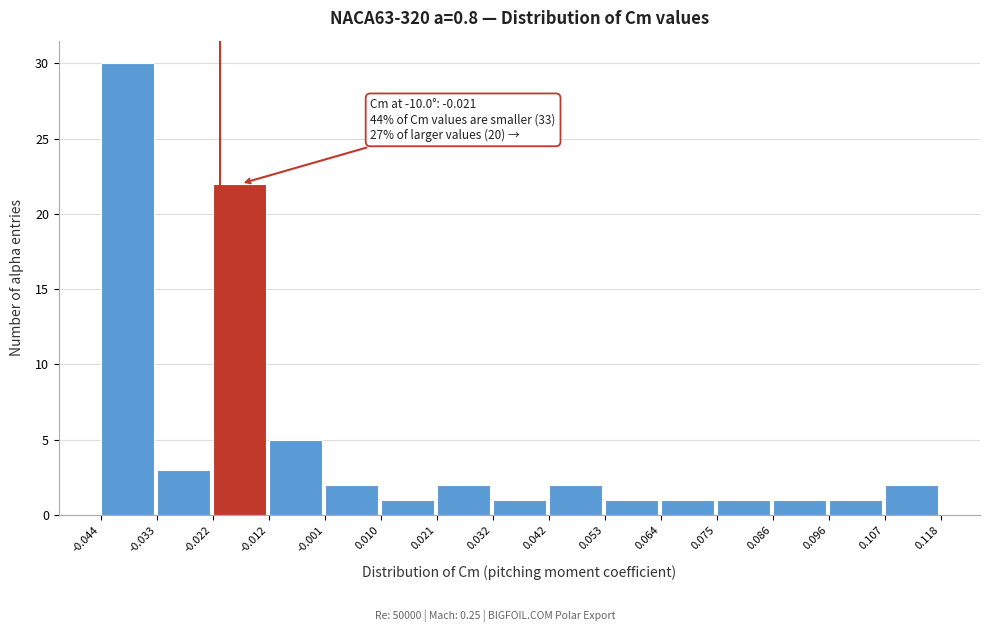

Which range on the x-axis has the tallest bar?

-0.044 to -0.033